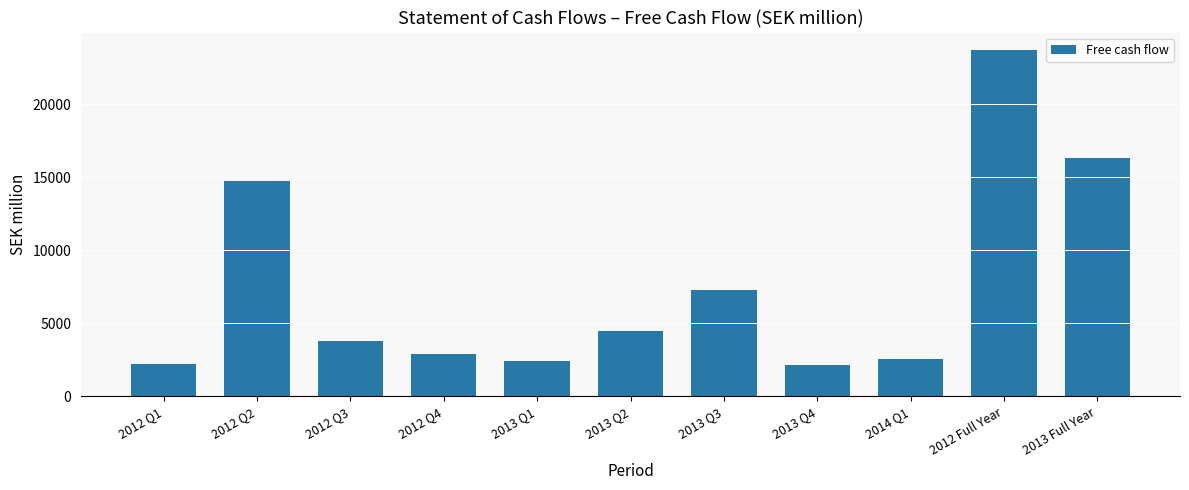

Where is the data nearest to the value 12933?

2012 Q2